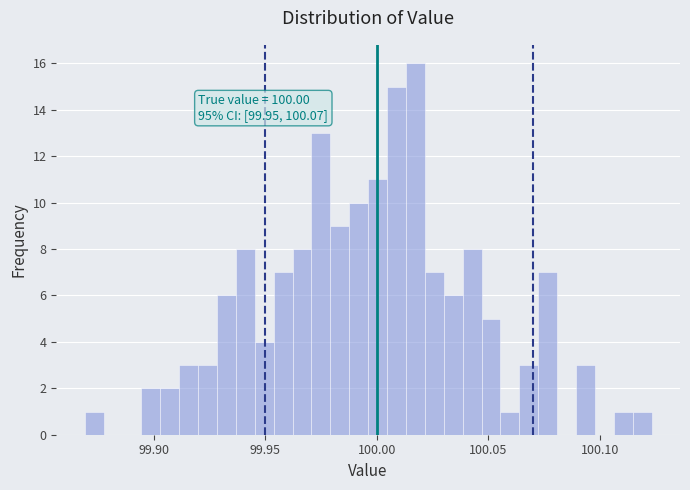

Around what value on the x-axis is the tallest bar? Give the approximate position of its centre, as read against the axis.

100.015